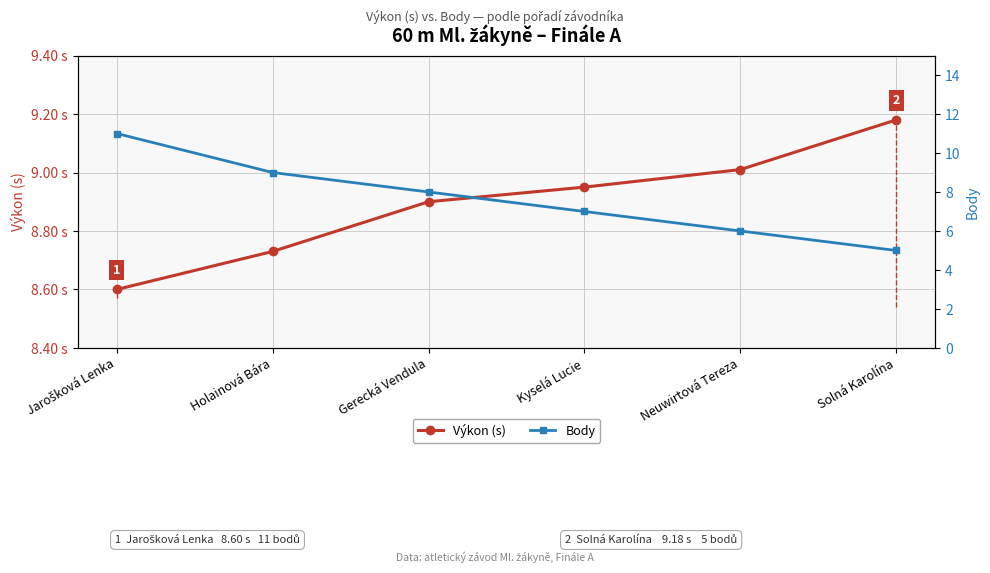

Rank the categories by Výkon (s) value from lowest to highest.

Jarošková Lenka, Holainová Bára, Gerecká Vendula, Kyselá Lucie, Neuwirtová Tereza, Solná Karolína